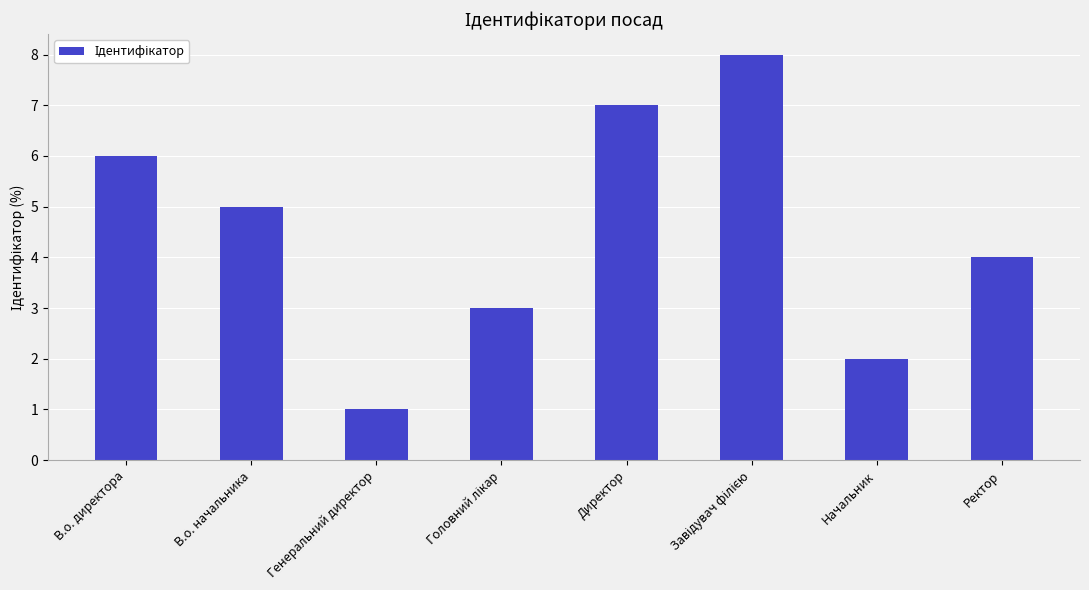

What position from the right is В.о. начальника?

7